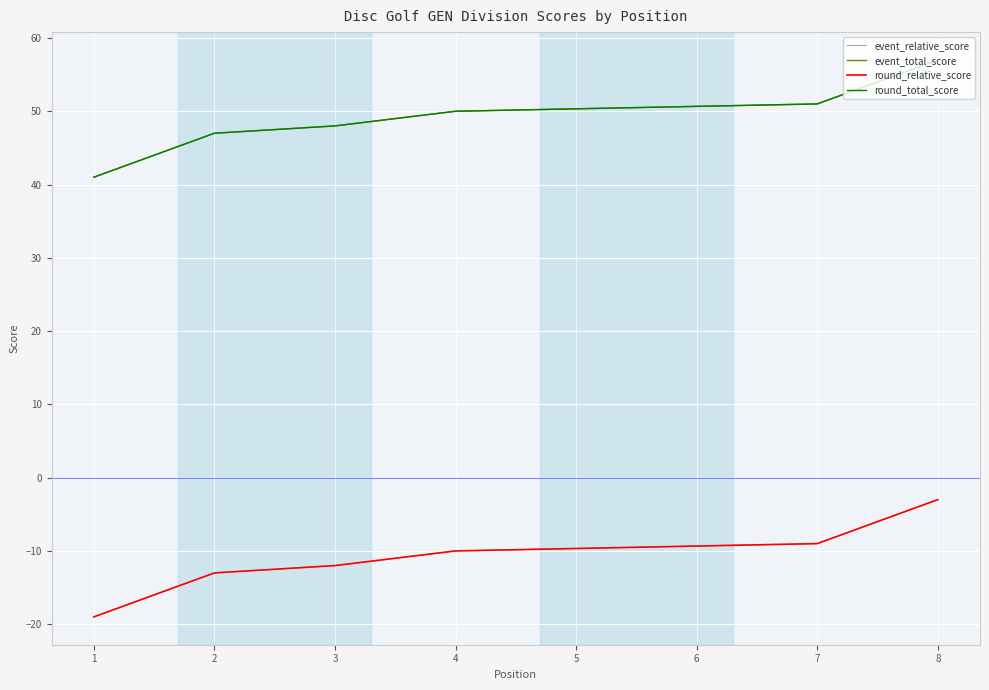

The round_relative_score series shows -13 at 2. True or false?

True